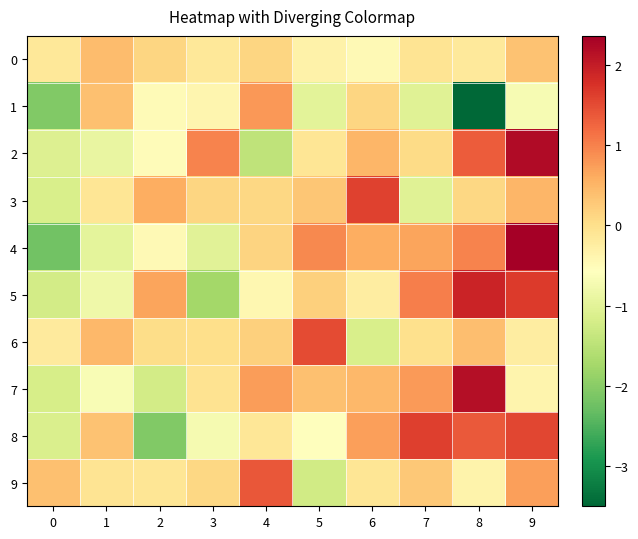

Reading left to right, transcribe all the data shown in this chart.

0: 0=-0.1	1=0.4	2=0.1	3=-0.1	4=0.1	5=-0.3	6=-0.5	7=-0.1	8=-0.2	9=0.4
1: 0=-2.1	1=0.4	2=-0.5	3=-0.4	4=0.8	5=-1.0	6=0.1	7=-1.0	8=-3.5	9=-0.7
2: 0=-1.1	1=-0.9	2=-0.5	3=1.0	4=-1.5	5=-0.1	6=0.5	7=0.1	8=1.3	9=2.2
3: 0=-1.2	1=-0.1	2=0.6	3=0.1	4=0.1	5=0.3	6=1.6	7=-1.0	8=0.1	9=0.5
4: 0=-2.2	1=-1.0	2=-0.5	3=-1.0	4=0.2	5=0.9	6=0.6	7=0.7	8=1.0	9=2.4
5: 0=-1.2	1=-0.8	2=0.7	3=-1.8	4=-0.4	5=0.2	6=-0.2	7=1.0	8=1.9	9=1.7
6: 0=-0.2	1=0.5	2=0.0	3=0.0	4=0.2	5=1.5	6=-1.1	7=-0.0	8=0.4	9=-0.2
7: 0=-1.2	1=-0.7	2=-1.2	3=-0.0	4=0.7	5=0.4	6=0.5	7=0.8	8=2.2	9=-0.4
8: 0=-1.1	1=0.4	2=-2.1	3=-0.7	4=-0.1	5=-0.6	6=0.7	7=1.6	8=1.4	9=1.5
9: 0=0.4	1=-0.1	2=-0.1	3=0.1	4=1.4	5=-1.2	6=-0.1	7=0.3	8=-0.3	9=0.7